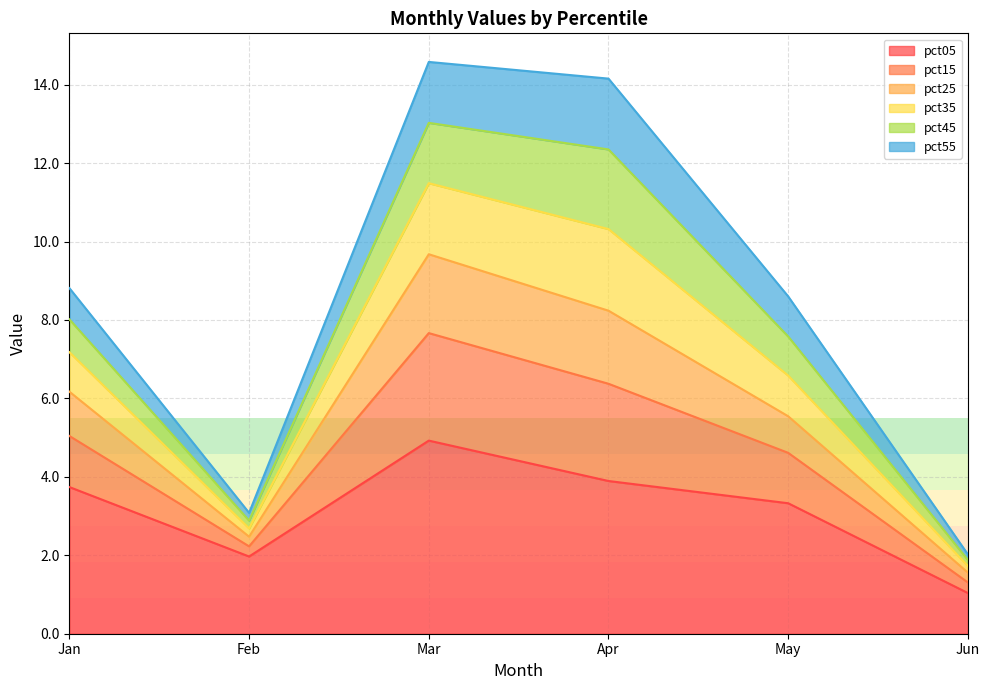

What is the minimum value for pct05?

1.0